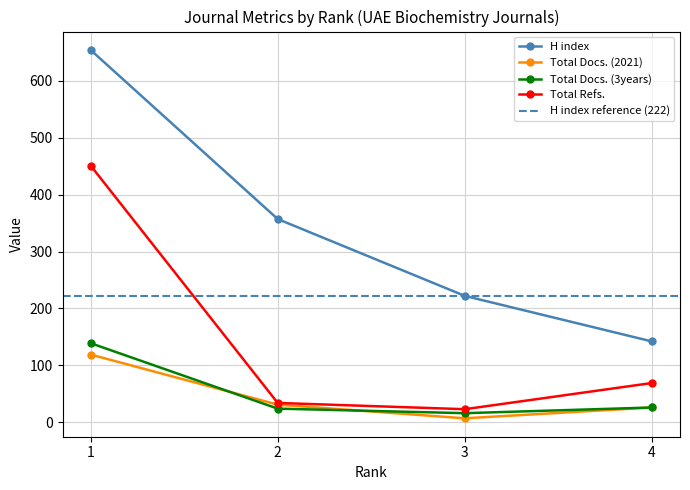

True or false: Total Refs. and Total Docs. (2021) cross at least once.

False